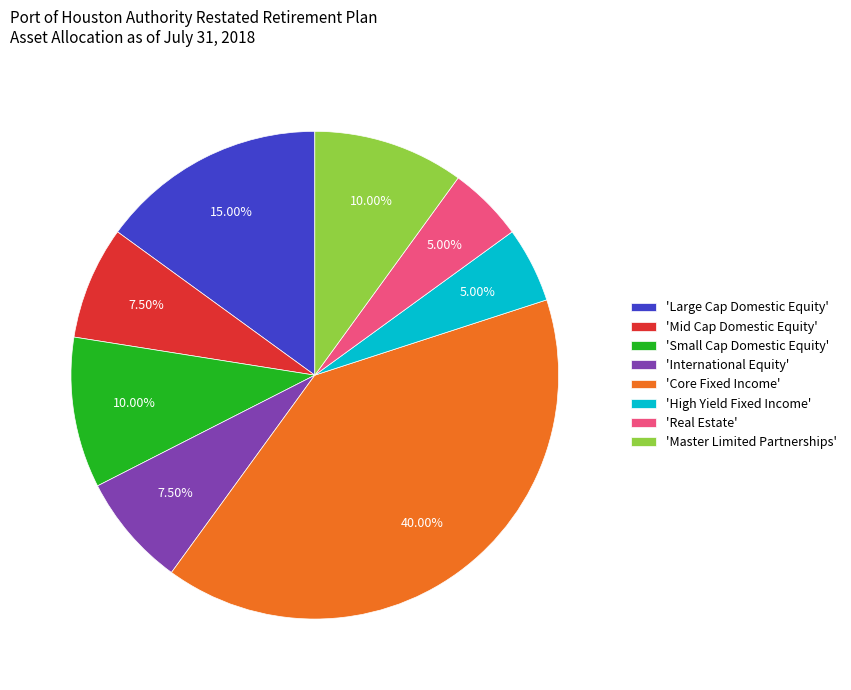

To the nearest percent, what is the difference between the largest and smallest slice percentages?

35%